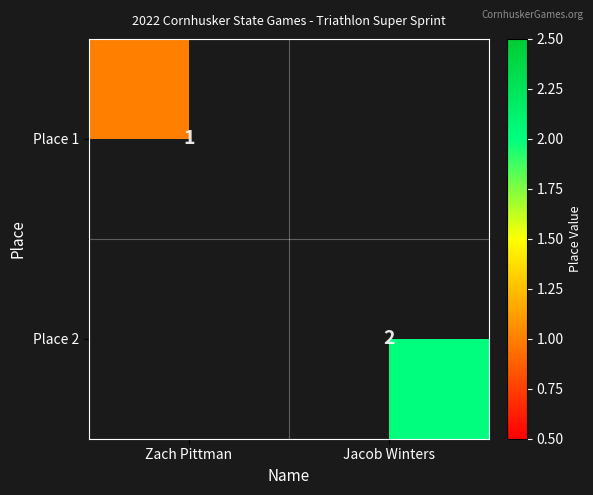

How many distinct data groups are displayed?

2